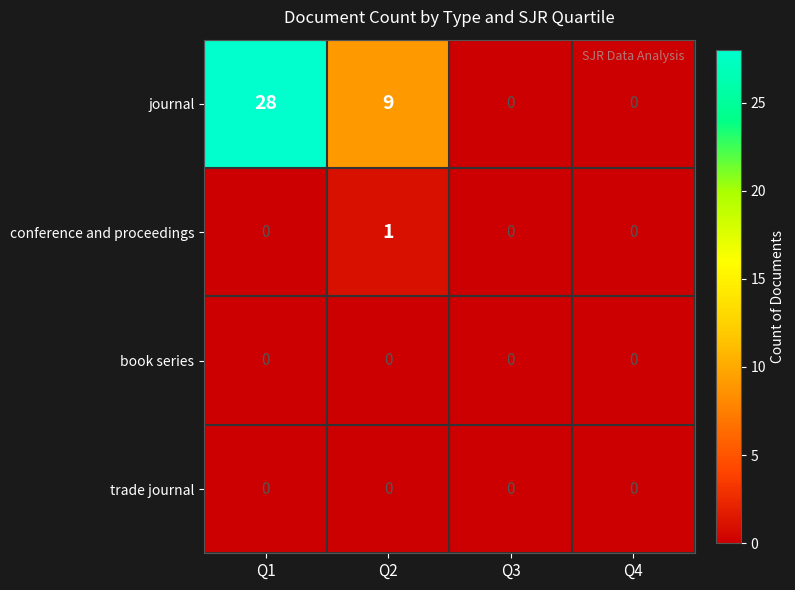

At which category is the sum across all series the highest?

Q1